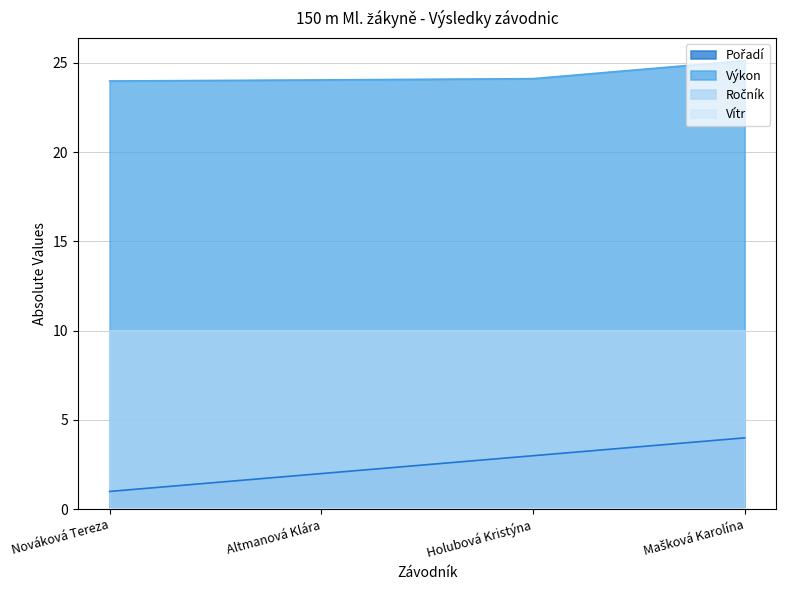

What position from the left is Nováková Tereza?

1